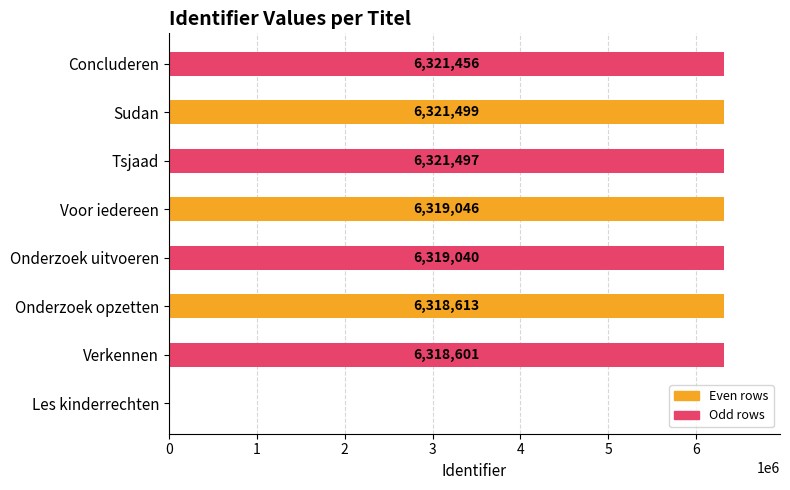

Reading top to bottom, what are all the values shown in this chart?

Concluderen=6321456	Sudan=6321499	Tsjaad=6321497	Voor iedereen=6319046	Onderzoek uitvoeren=6319040	Onderzoek opzetten=6318613	Verkennen=6318601	Les kinderrechten=0